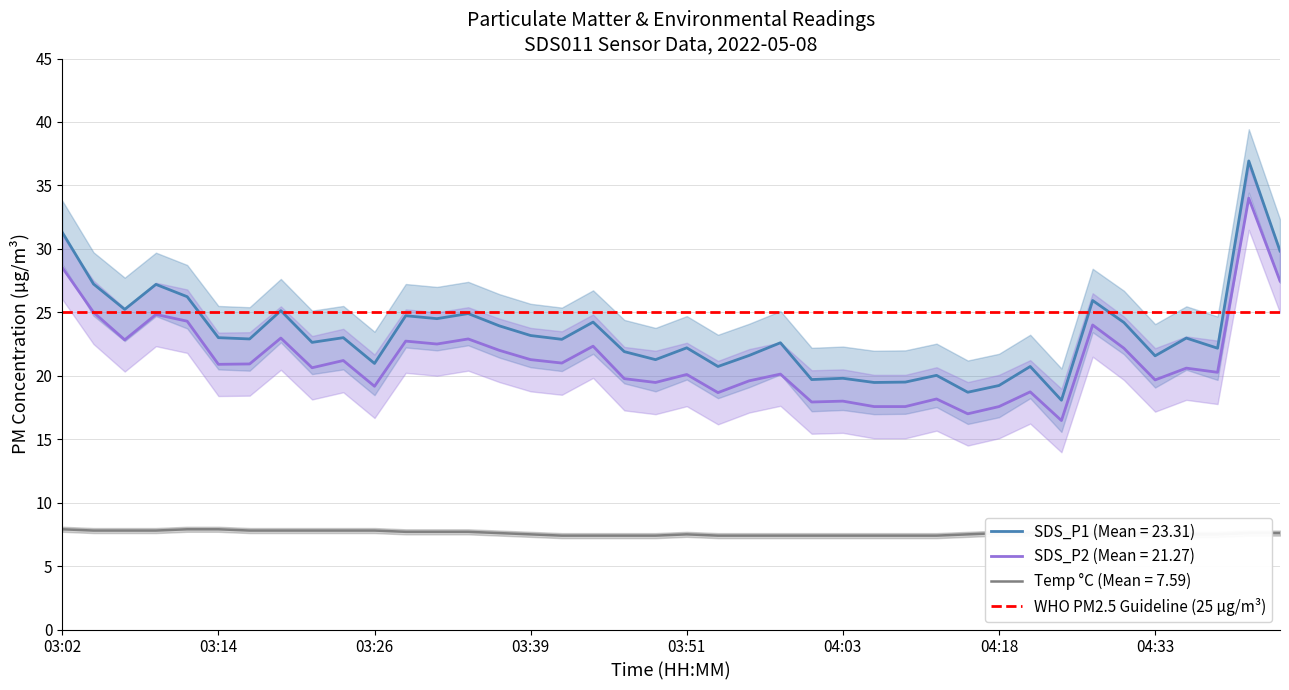

Where is SDS_P1 nearest to the value 27?

03:09